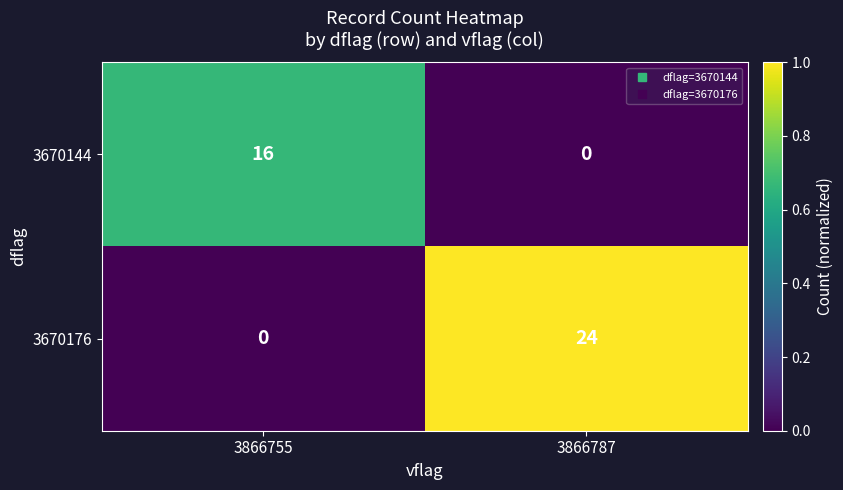

Which category has the highest value in the 3670144 series?

3866755